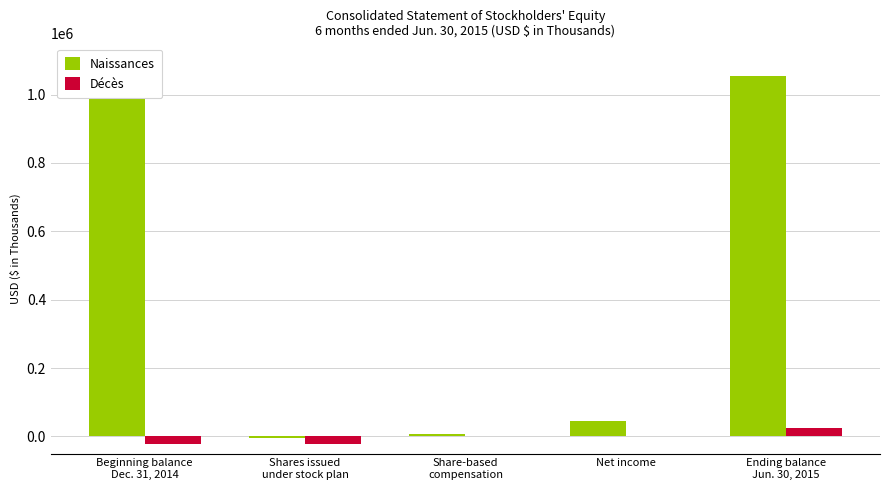

Which series has the largest total across all categories?

Naissances